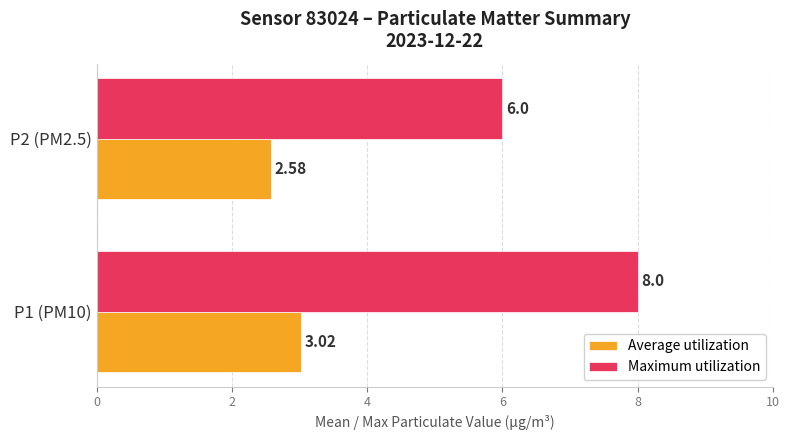

List the series in order of their peak value, lowest first.

Average utilization, Maximum utilization